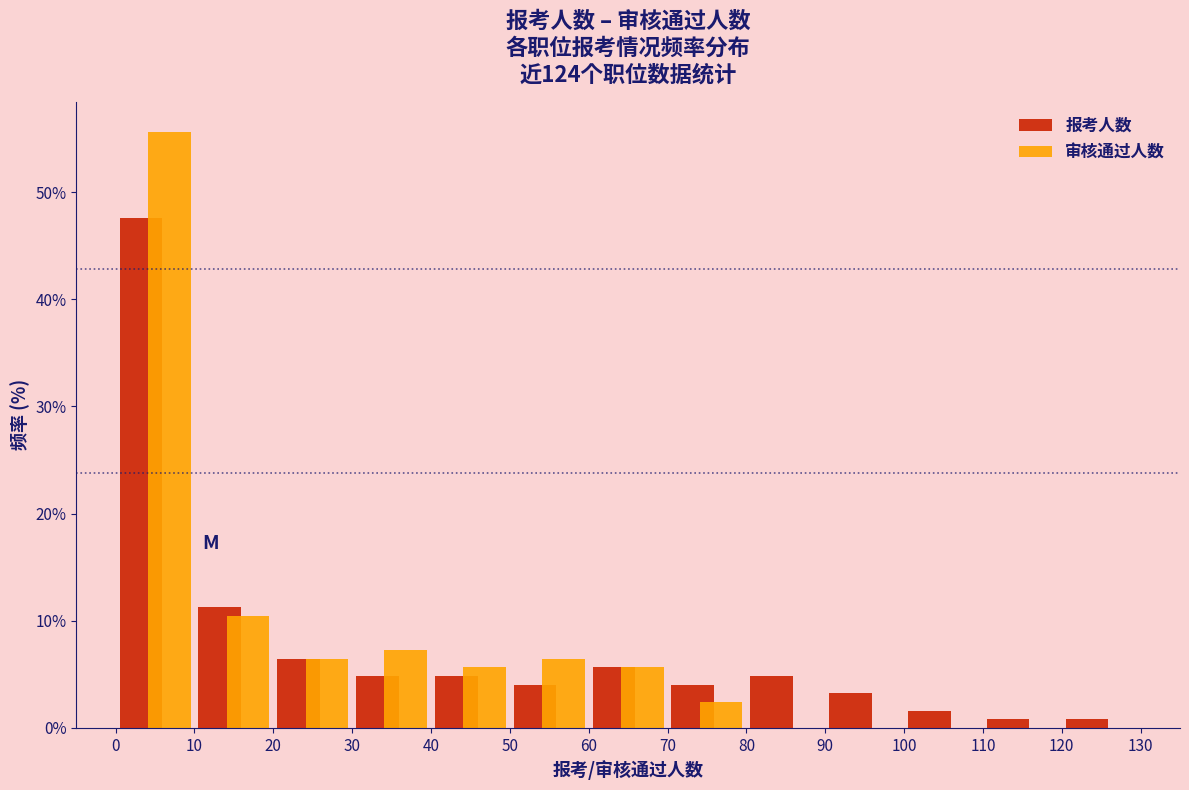

In the 报考人数 series, which range on the x-axis has the tallest bar?

0 to 10